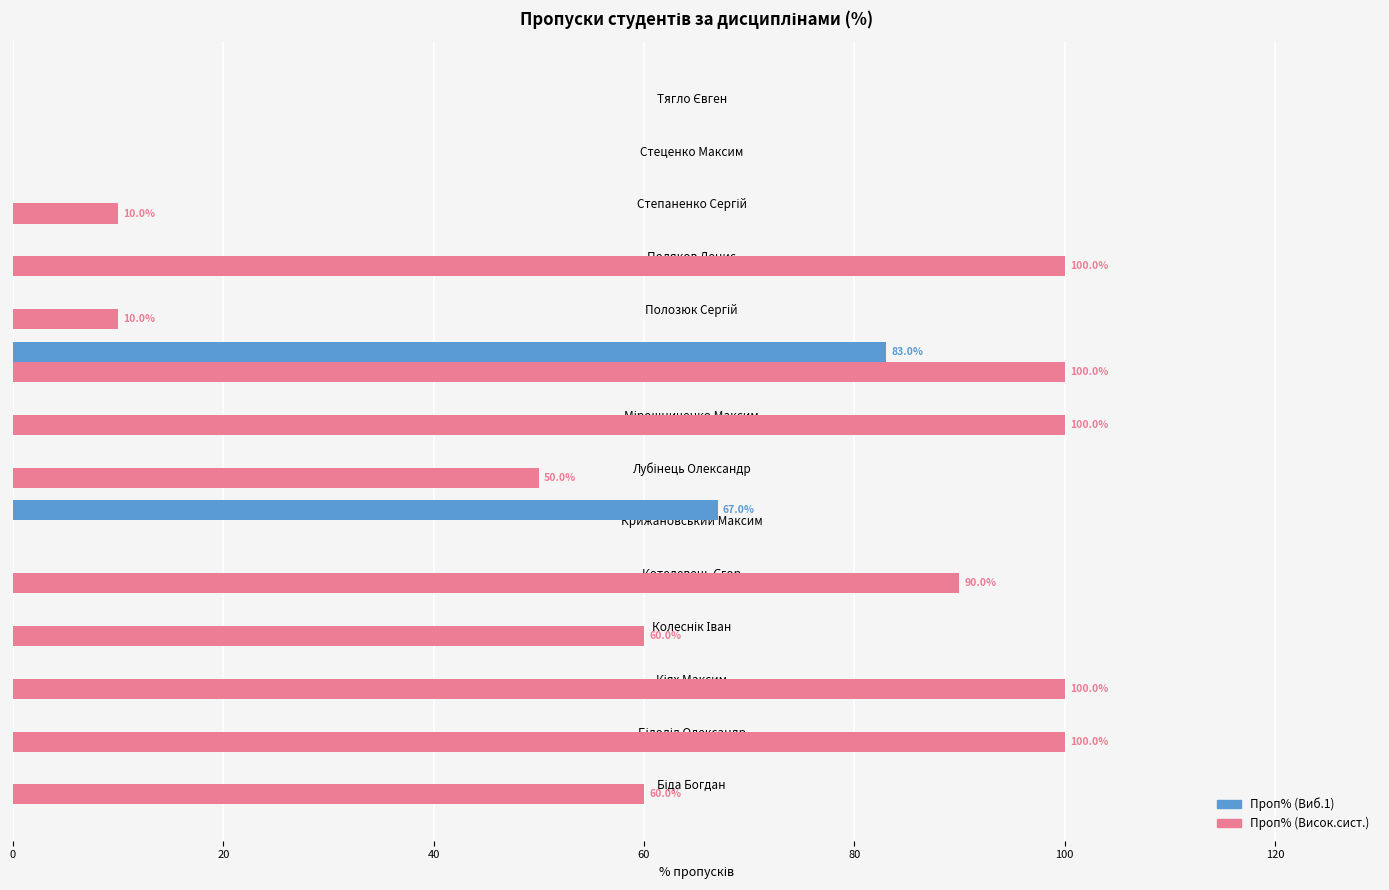

How many data points does each series have?

14